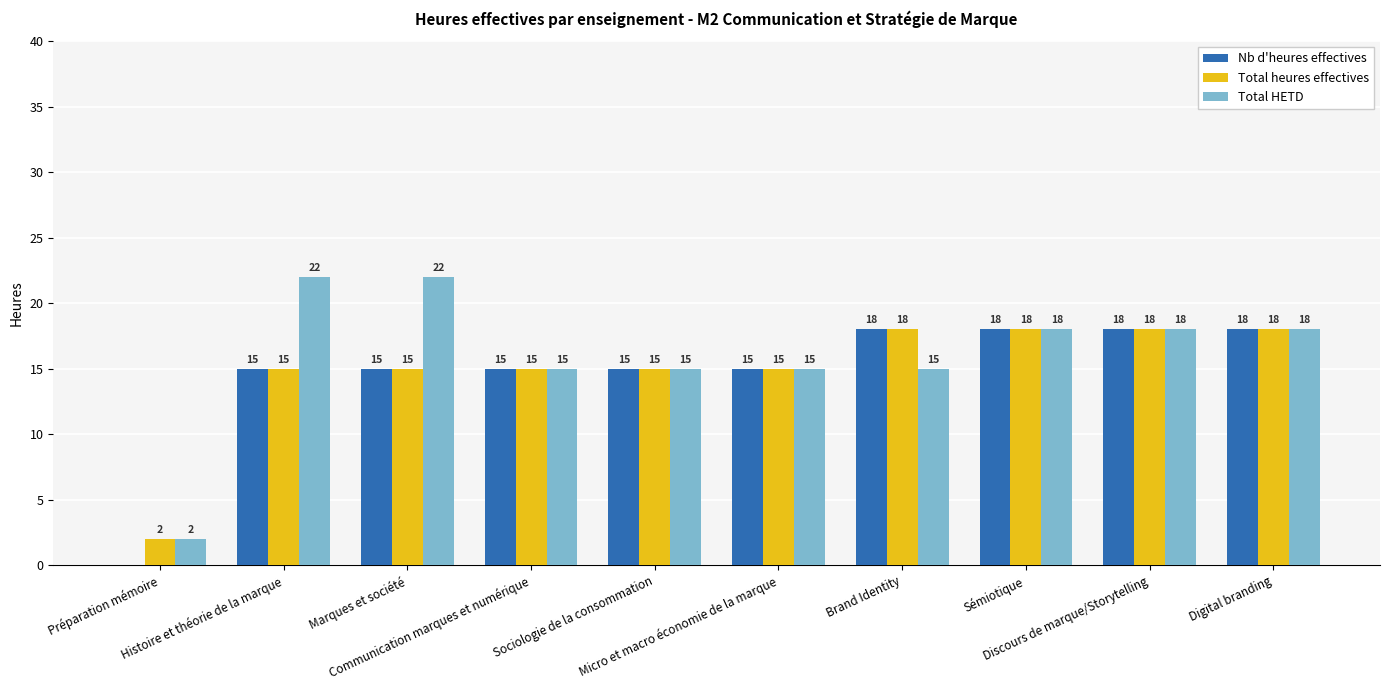

What is the greatest value displayed?

22